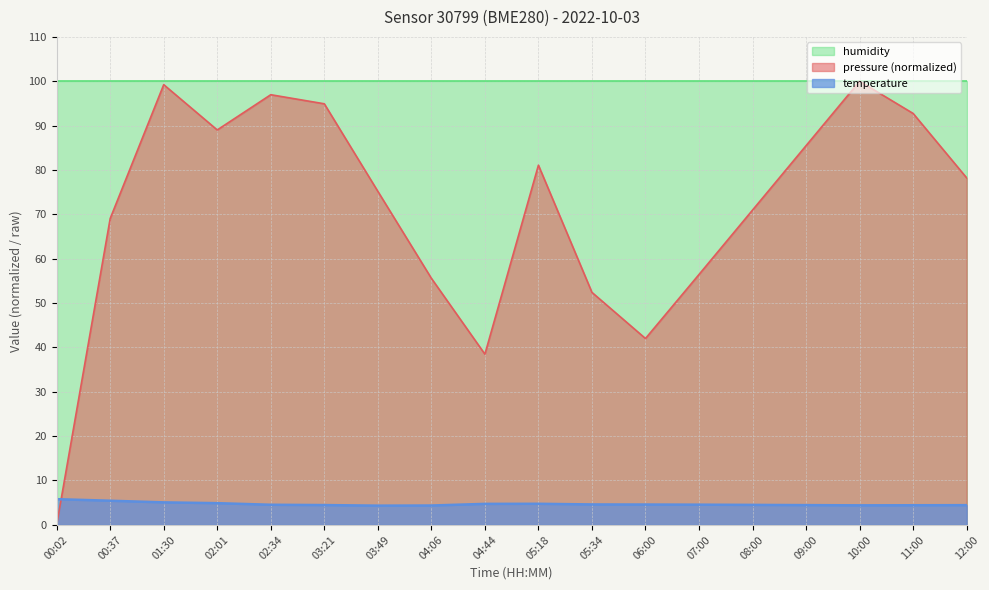

Rank the series at 05:18 from lowest to highest value.

temperature, pressure (normalized), humidity